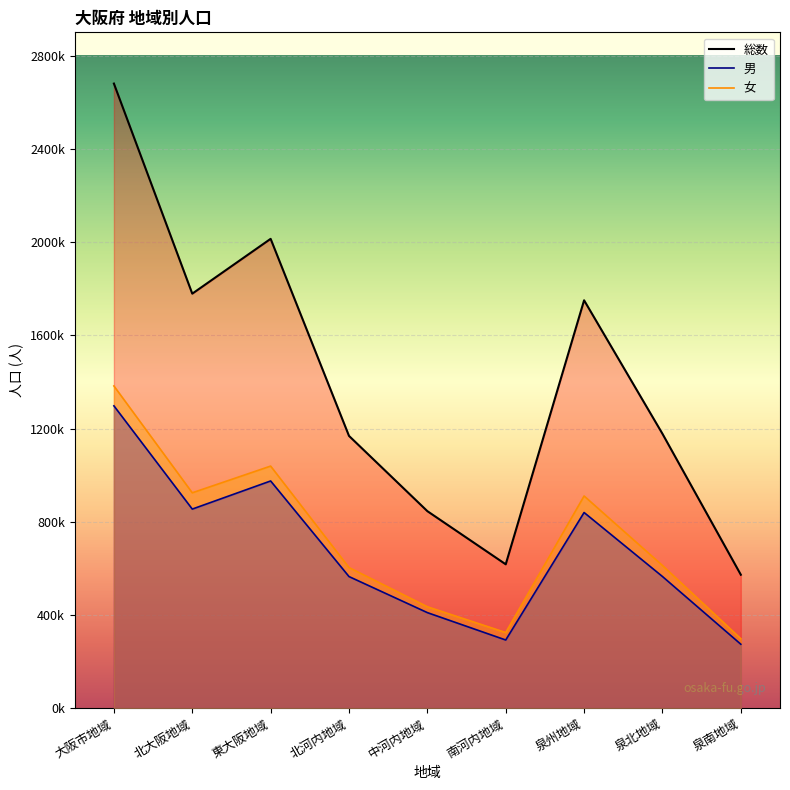

Between 泉州地域 and 泉南地域, which series saw the biggest shift?

総数